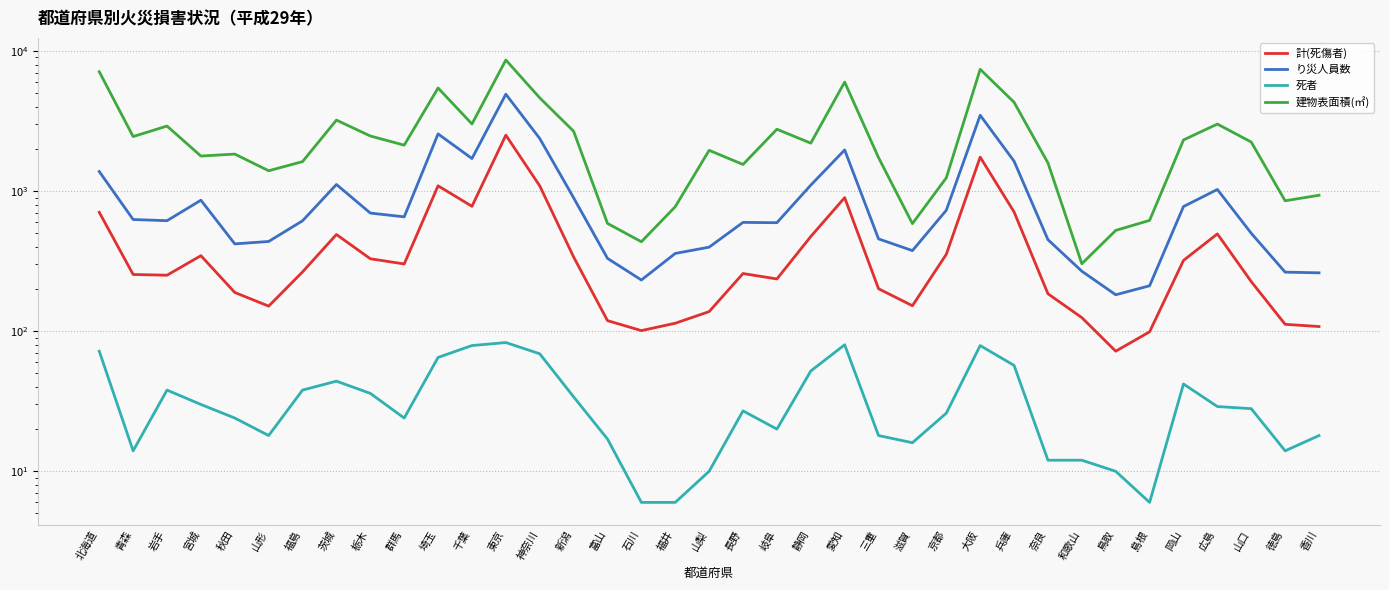

Rank the series at 秋田 from lowest to highest value.

死者, 計(死傷者), り災人員数, 建物表面積(㎡)